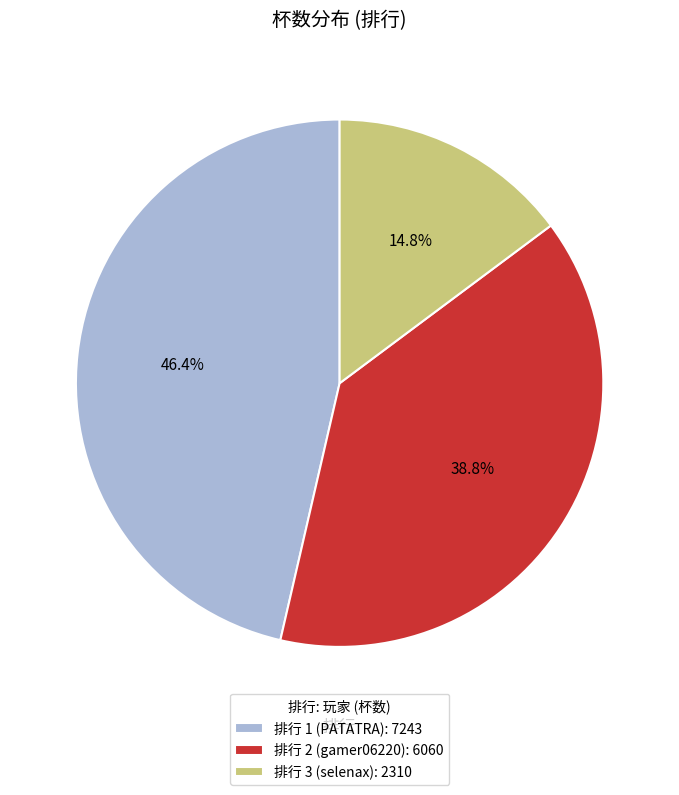

Rank the categories by value from lowest to highest.

排行 3 (selenax): 2310, 排行 2 (gamer06220): 6060, 排行 1 (PATATRA): 7243